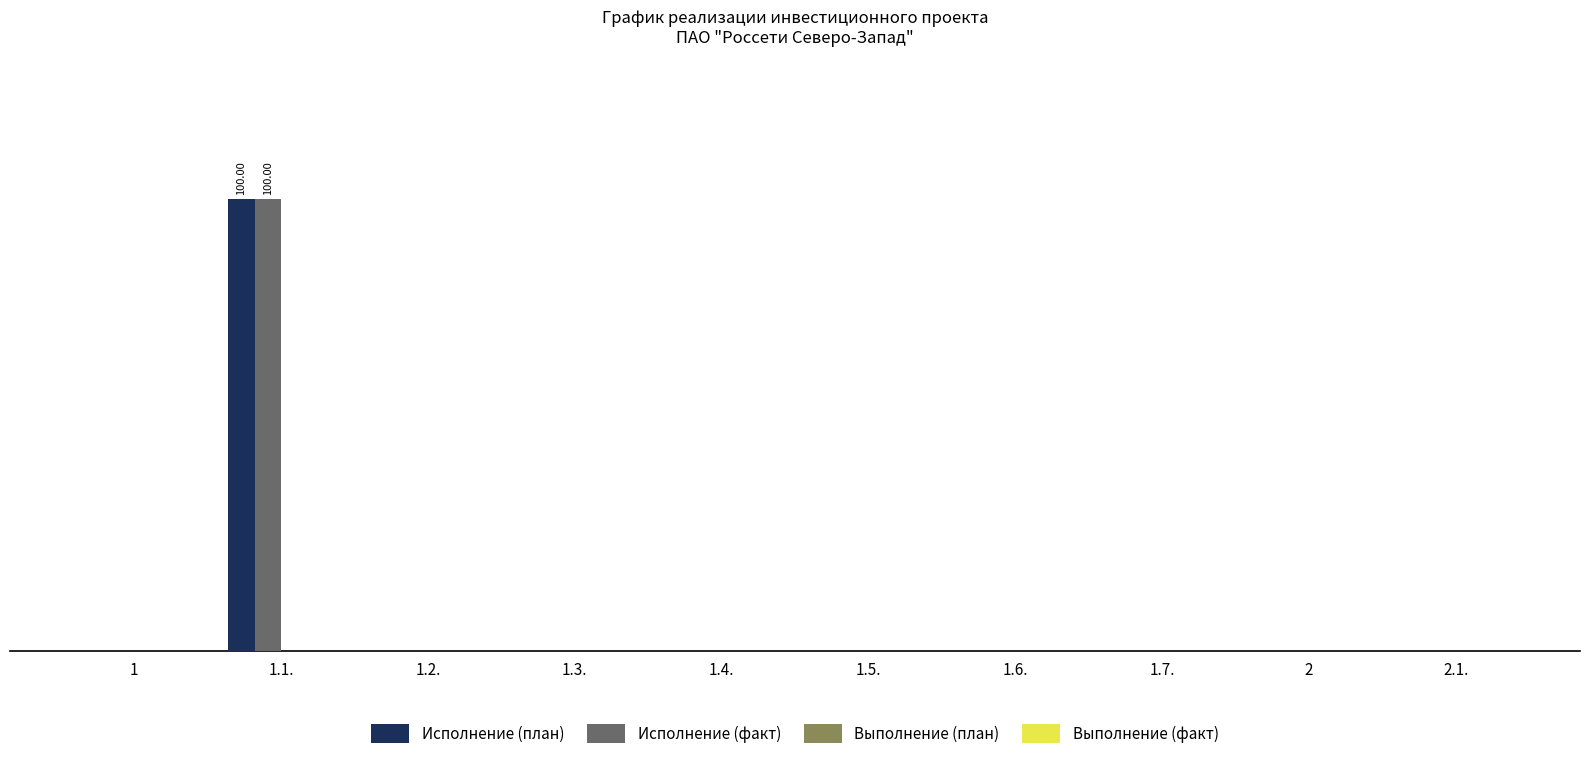

What is the average value of the Исполнение (факт) series?

10